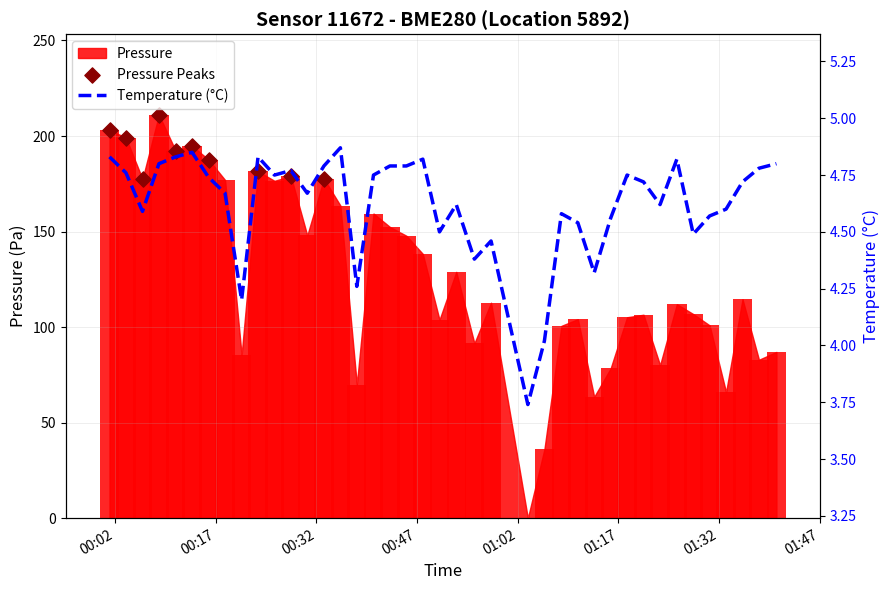

Is the value of pressure at 19 greater than the value of temperature at 12?

Yes